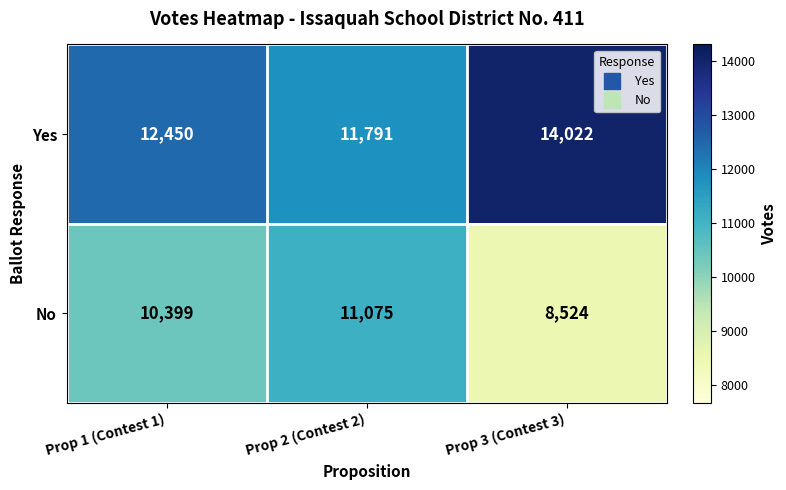

Count the No values in the range 8524 to 11075.

3